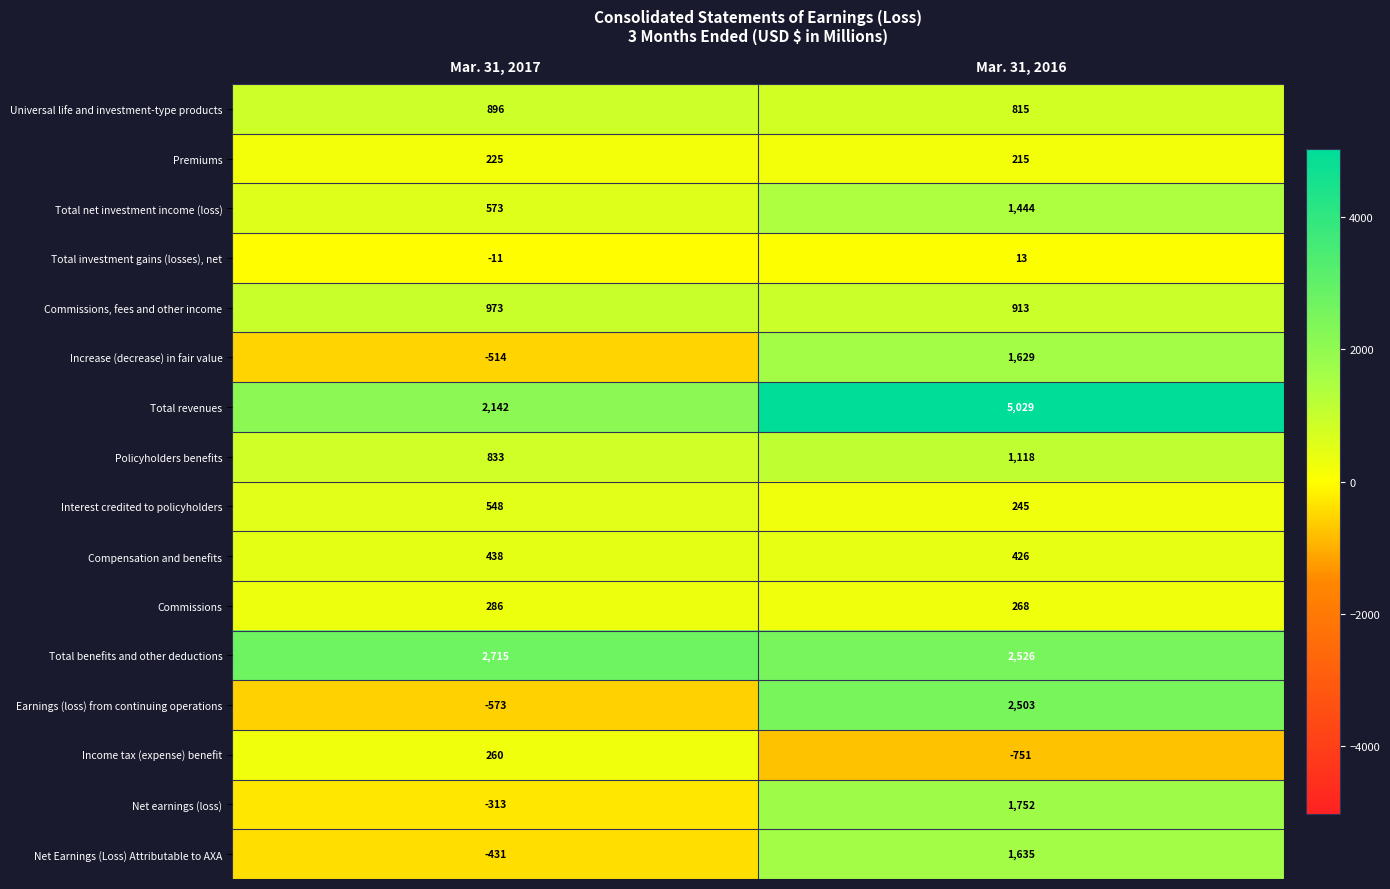

Count the number of data series in this chart.

16